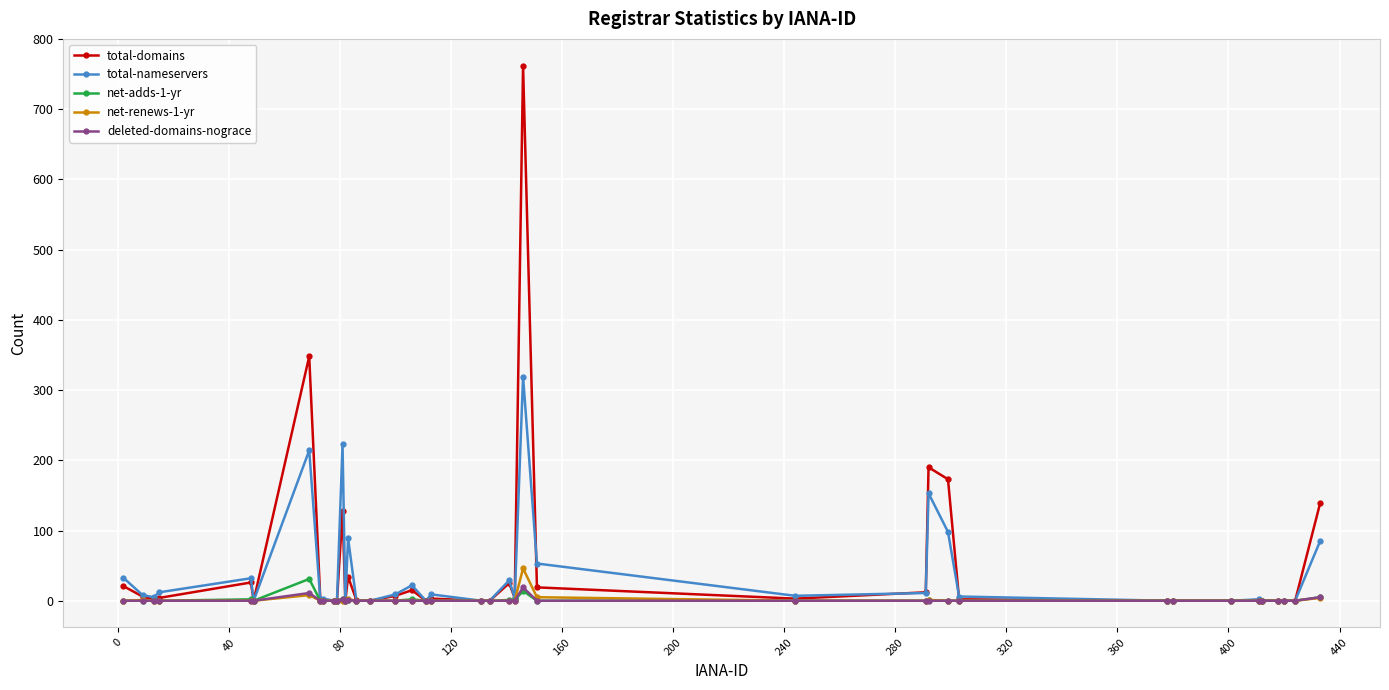

Which series has the largest range (max minus min)?

total-domains